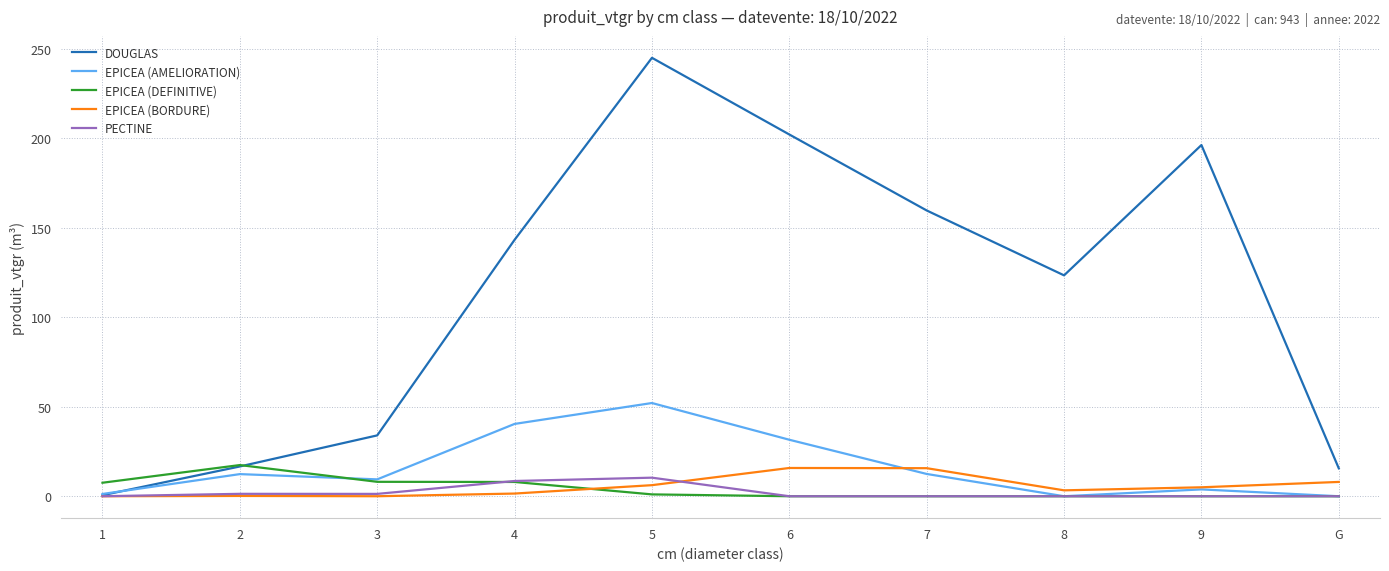

Which series has the widest spread of values?

DOUGLAS